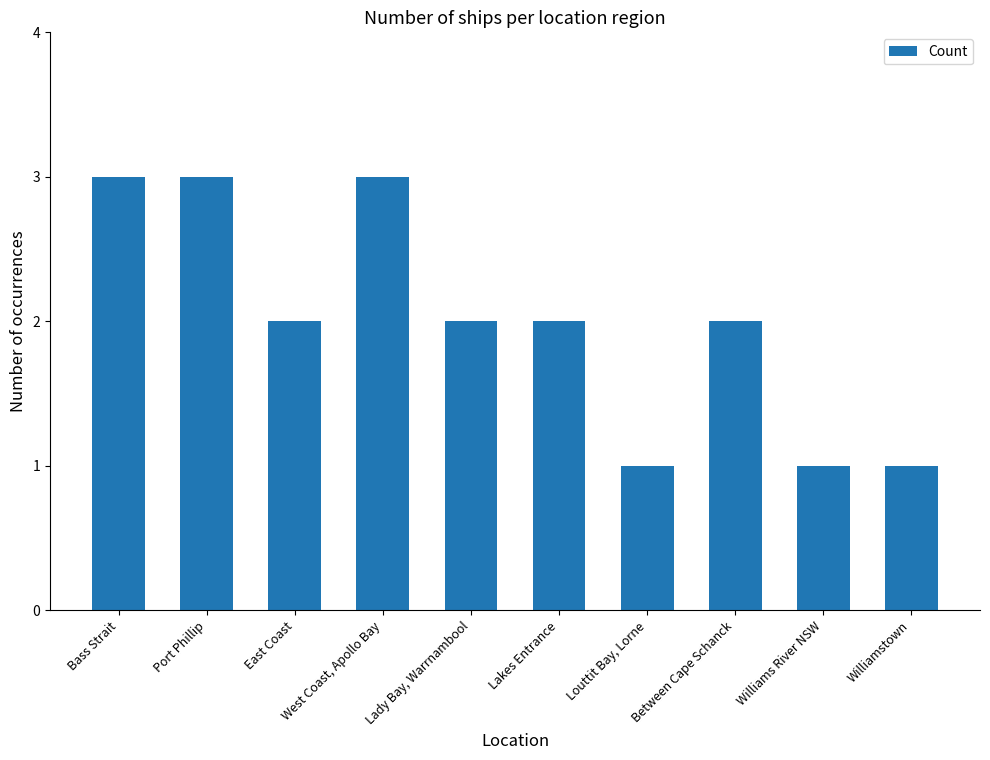

Does the chart contain stacked bars?

No